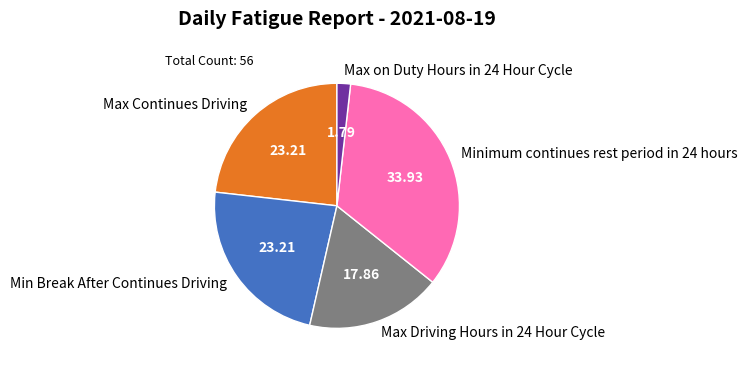

Between Max Continues Driving and Max on Duty Hours in 24 Hour Cycle, which is larger?

Max Continues Driving